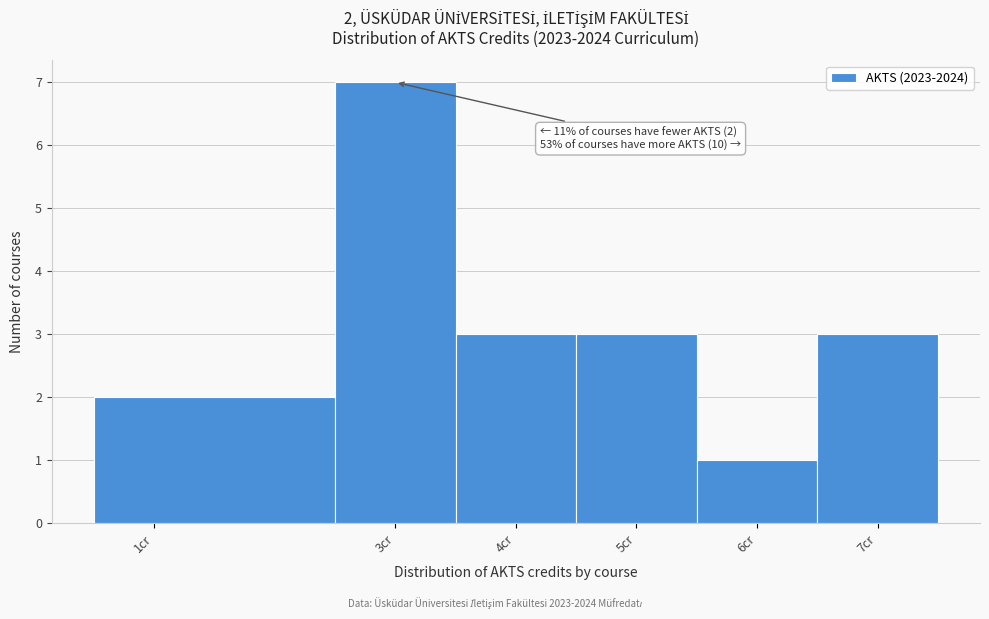

Which range on the x-axis has the tallest bar?

2.5 to 3.5